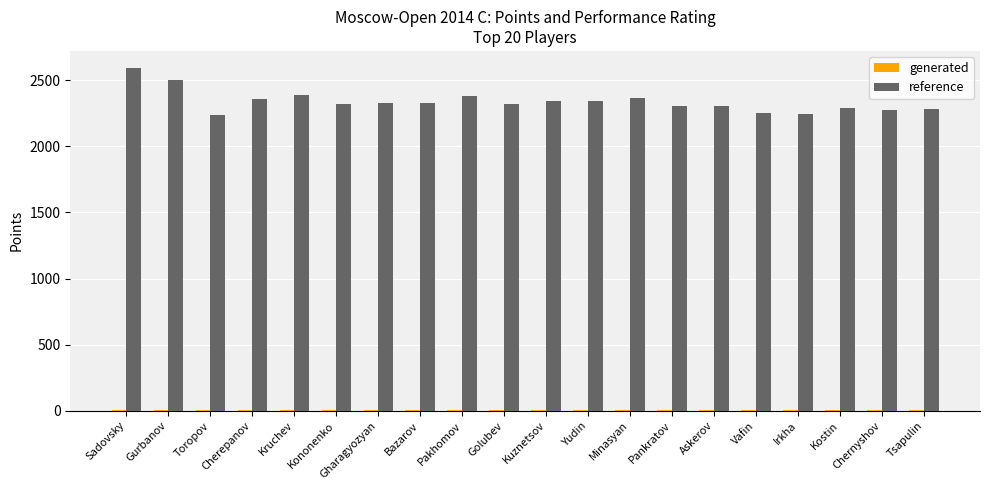

How many groups of bars are there?

20